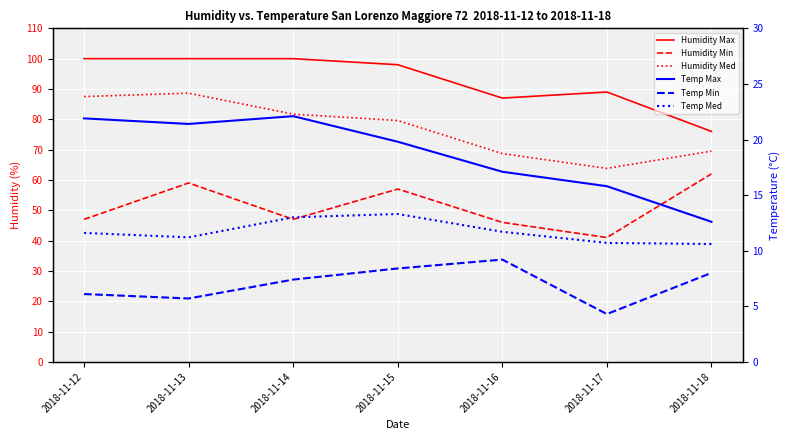

Which series has the widest spread of values?

Humidity Med